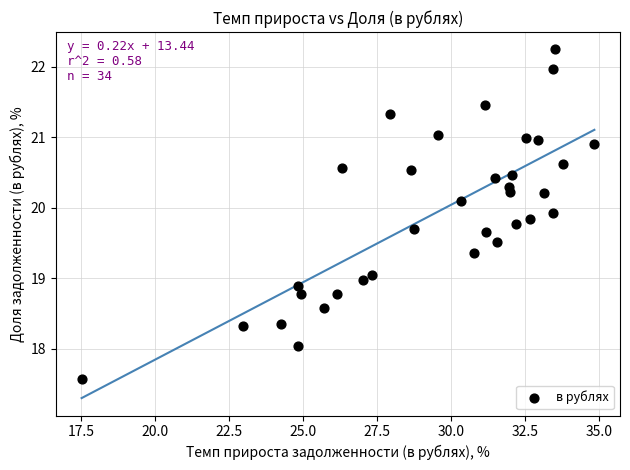

What is the range of Y values (max minus min)?

4.7